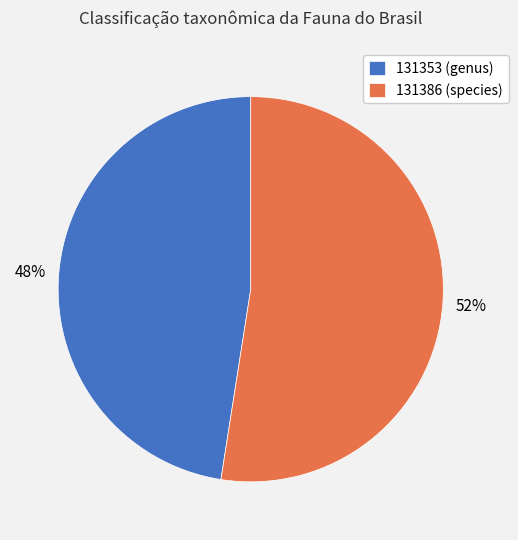

Combined, do 131353 (genus) and 131386 (species) account for over 50%?

Yes